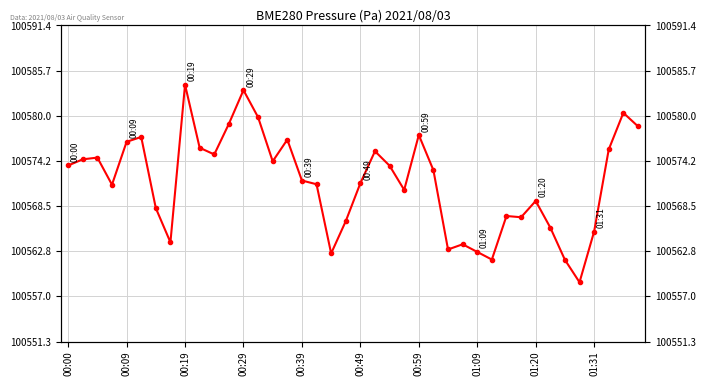

What is the sum of all values?

4022862.6